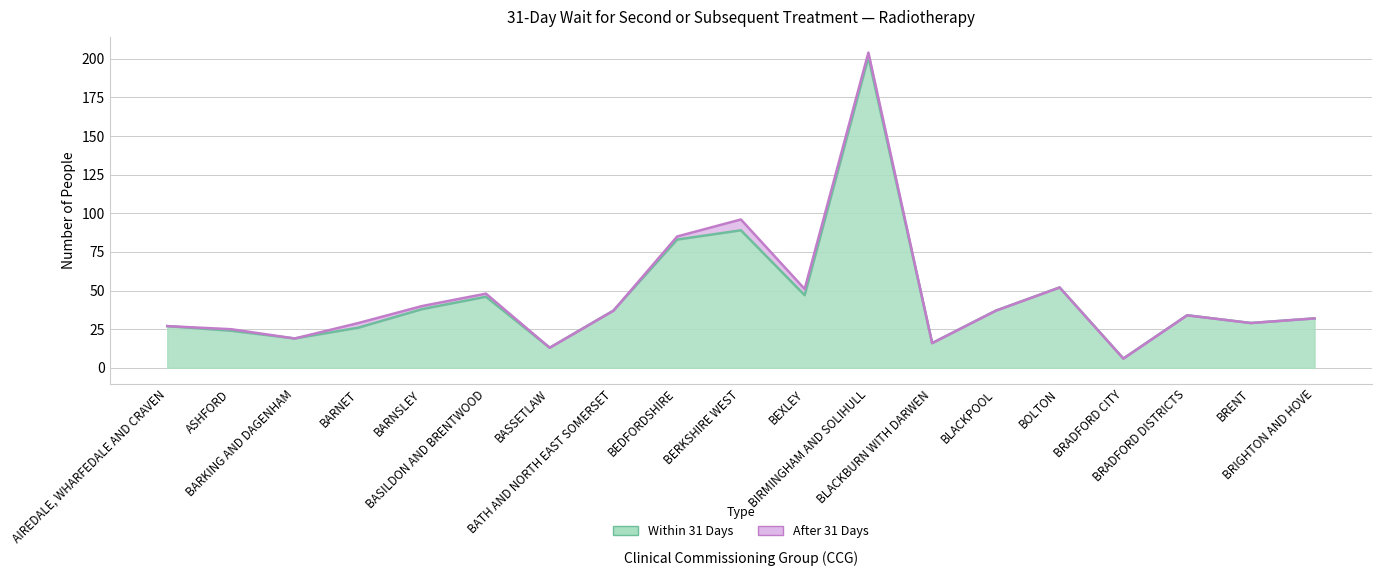

Rank the categories by value from lowest to highest.

BRADFORD CITY, BASSETLAW, BLACKBURN WITH DARWEN, BARKING AND DAGENHAM, ASHFORD, BARNET, AIREDALE, WHARFEDALE AND CRAVEN, BRENT, BRIGHTON AND HOVE, BRADFORD DISTRICTS, BATH AND NORTH EAST SOMERSET, BLACKPOOL, BARNSLEY, BASILDON AND BRENTWOOD, BEXLEY, BOLTON, BEDFORDSHIRE, BERKSHIRE WEST, BIRMINGHAM AND SOLIHULL